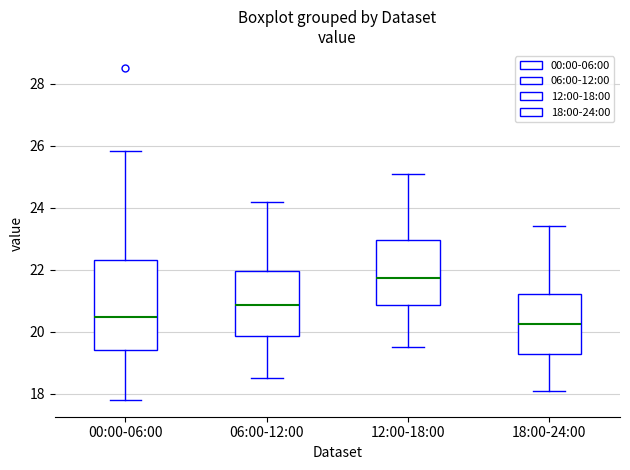

Reading left to right, transcribe this box plot: for each box, give where its median line is, the range the box spans, and where its two whiskers end, as read against the y-axis. The values are not printed on the chart, so give them approximately, as read against the axis.

00:00-06:00: median 20.4, box 19.4 to 22.4, whiskers 17.8 to 25.8
06:00-12:00: median 20.8, box 19.8 to 22.0, whiskers 18.6 to 24.2
12:00-18:00: median 21.8, box 20.8 to 23.0, whiskers 19.6 to 25.2
18:00-24:00: median 20.2, box 19.2 to 21.2, whiskers 18.2 to 23.4